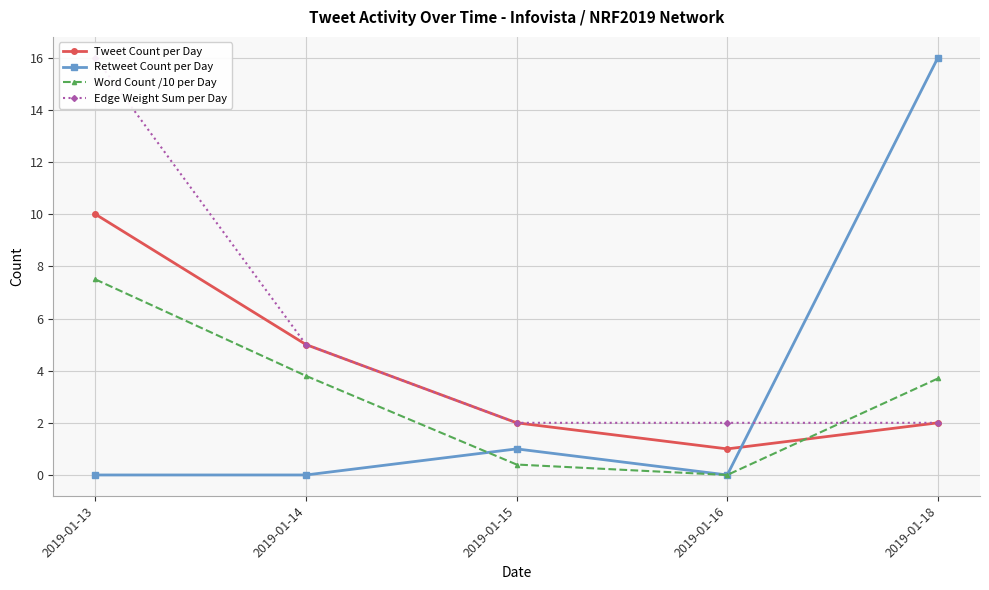

Which category has the highest value across all series?

2019-01-18